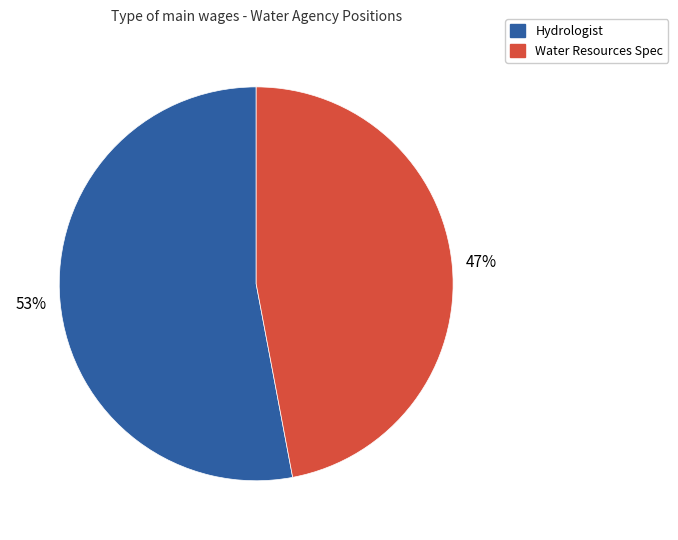

Is the sum of Water Resources Spec and Hydrologist greater than half?

Yes